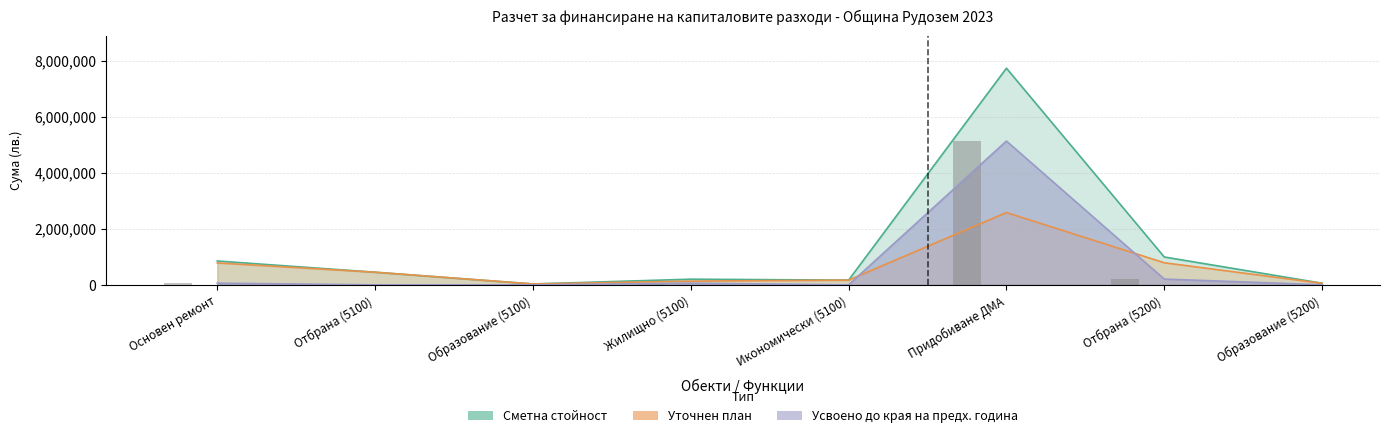

What is the difference between the Усвоено до края на предходната година values at Жилищно (5100) and Придобиване ДМА?

5070963